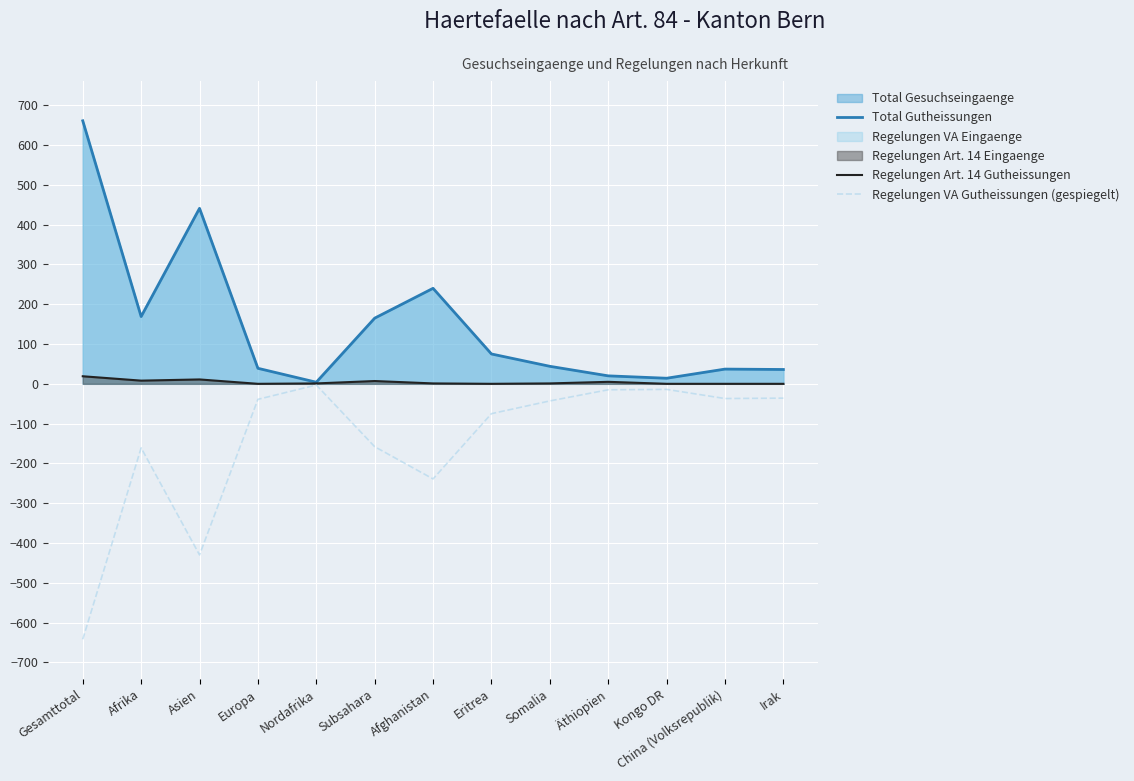

True or false: Total Gutheissungen and Regelungen VA Gutheissungen (gespiegelt) cross at least once.

False